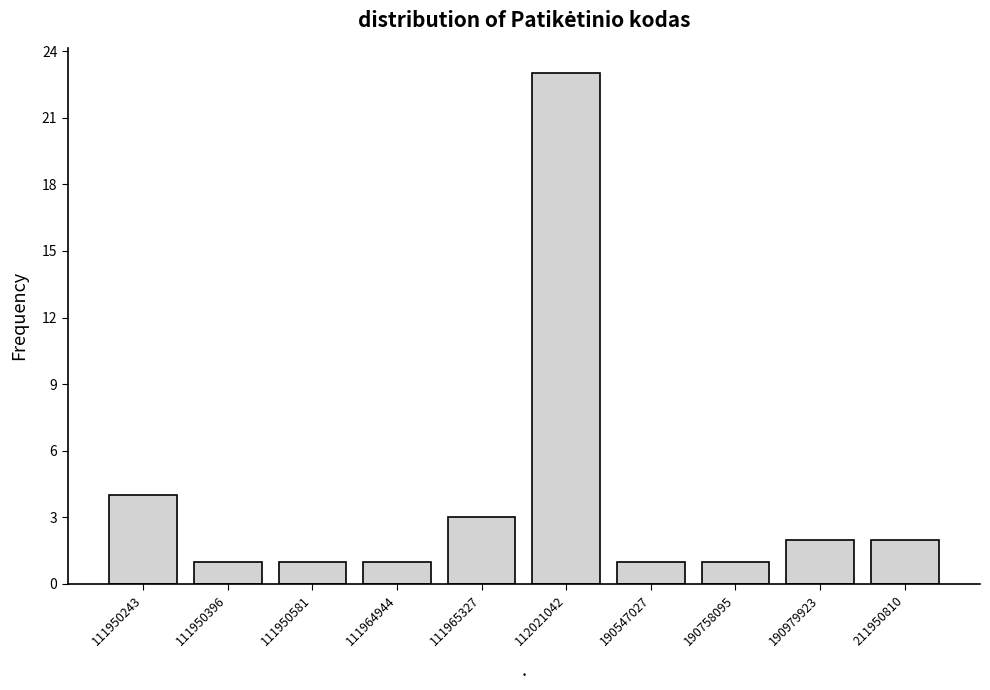

Reading left to right, extract all data points from this chart.

4	1	1	1	3	23	1	1	2	2